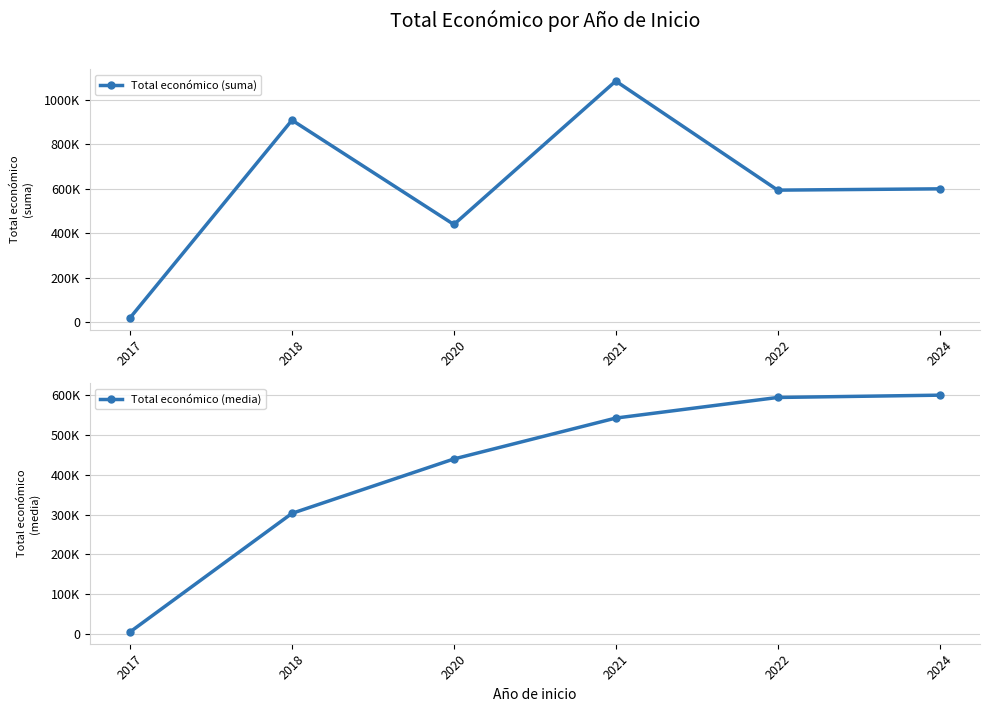

Count the Total económico (suma) values in the range 439594 to 908823.

4